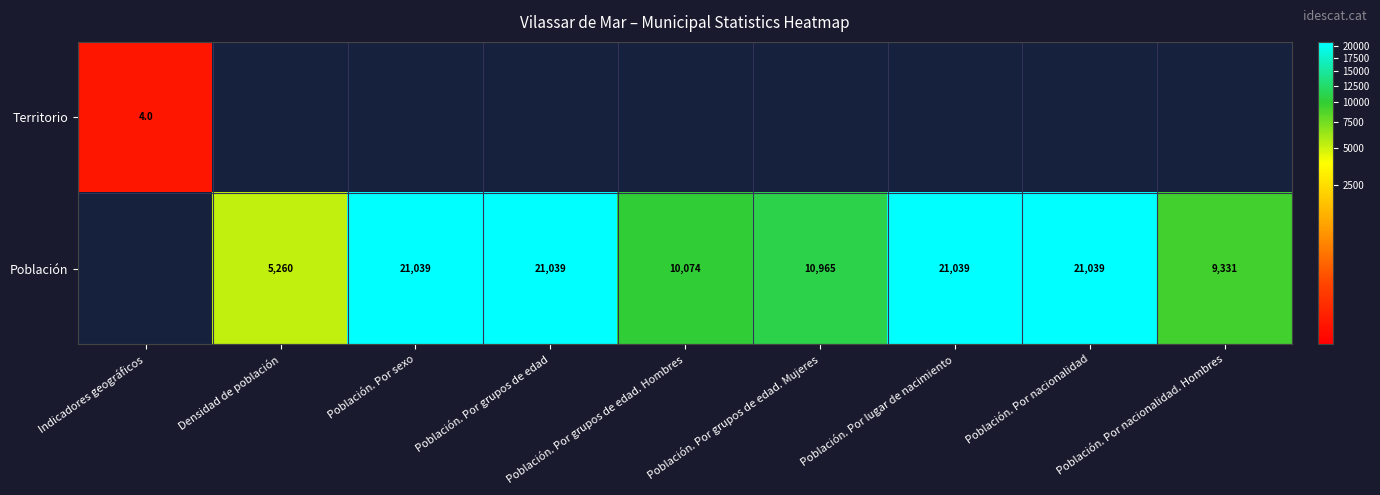

The value of Población at Población. Por grupos de edad is 5454. True or false?

False